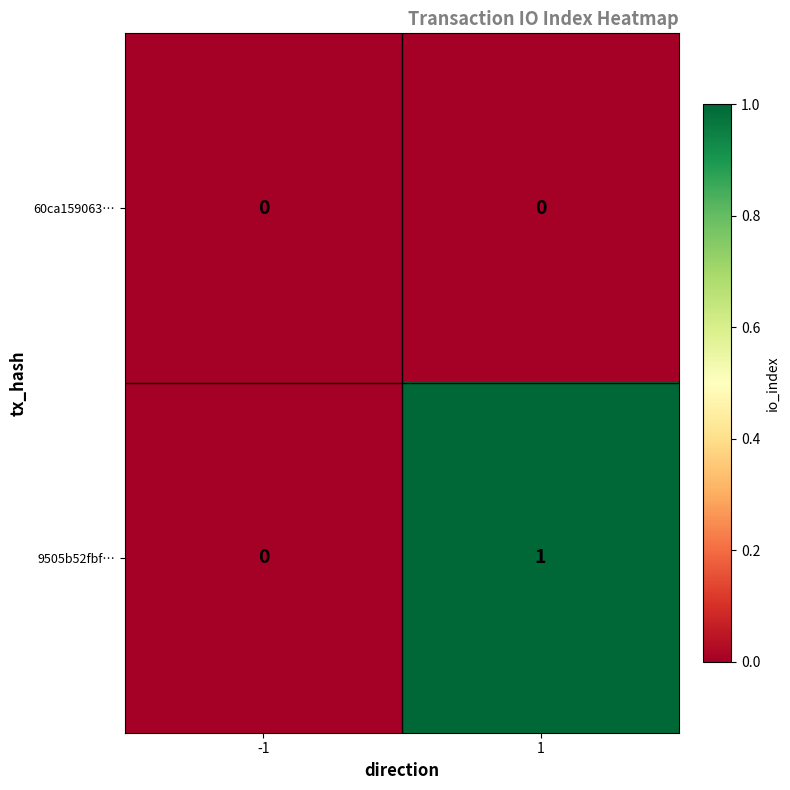

Which series has the largest range (max minus min)?

9505b52fbf…